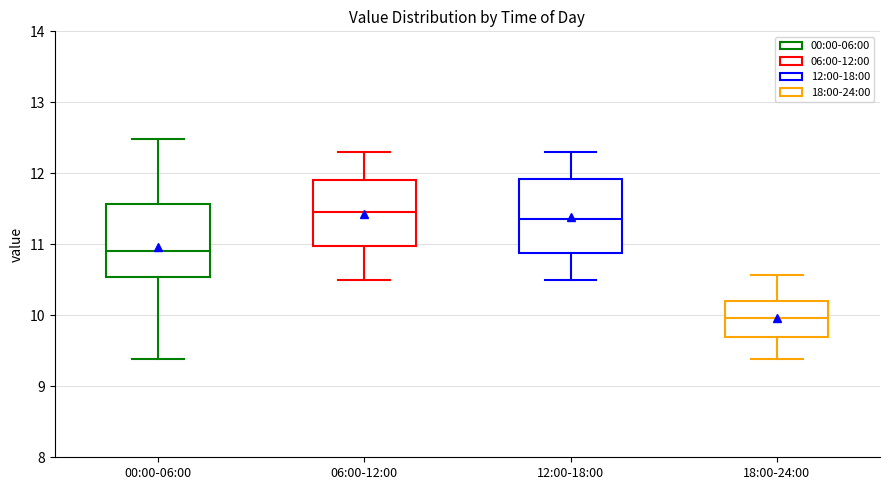

Where is the lower edge of the box for 12:00-18:00 on the y-axis? The values are not printed on the chart, so give them approximately, as read against the axis.

10.9